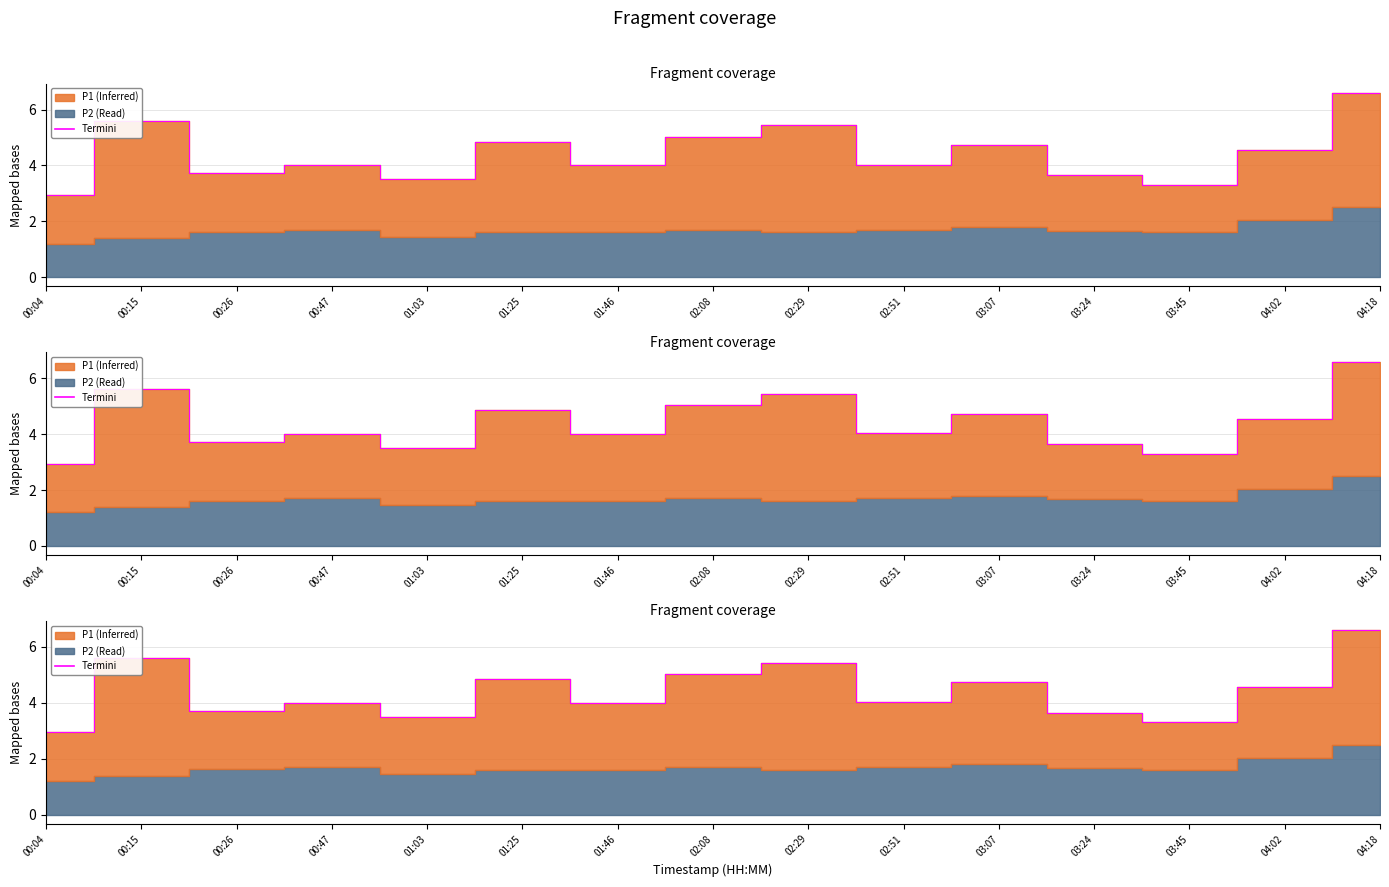

Reading left to right, what are all the values shown in this chart?

3.0	5.6	3.7	4.0	3.5	4.8	4.0	5.0	5.4	4.0	4.7	3.6	3.3	4.6	6.6